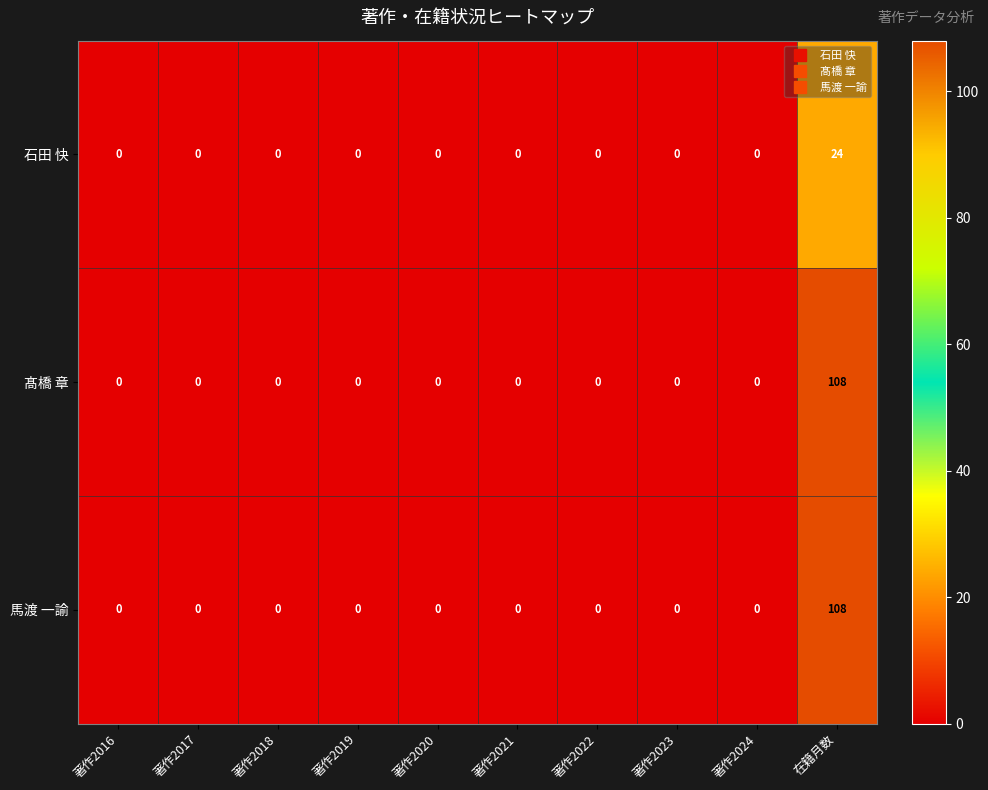

The 髙橋 章 series shows 66 at 著作2024. True or false?

False